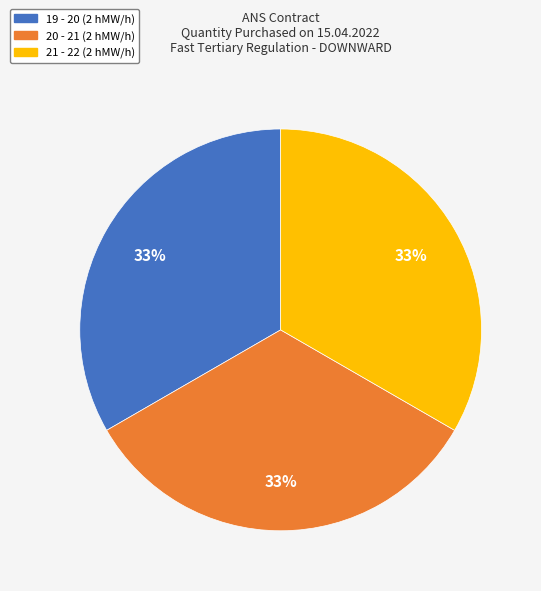

To the nearest percent, what is the average slice percentage?

33%